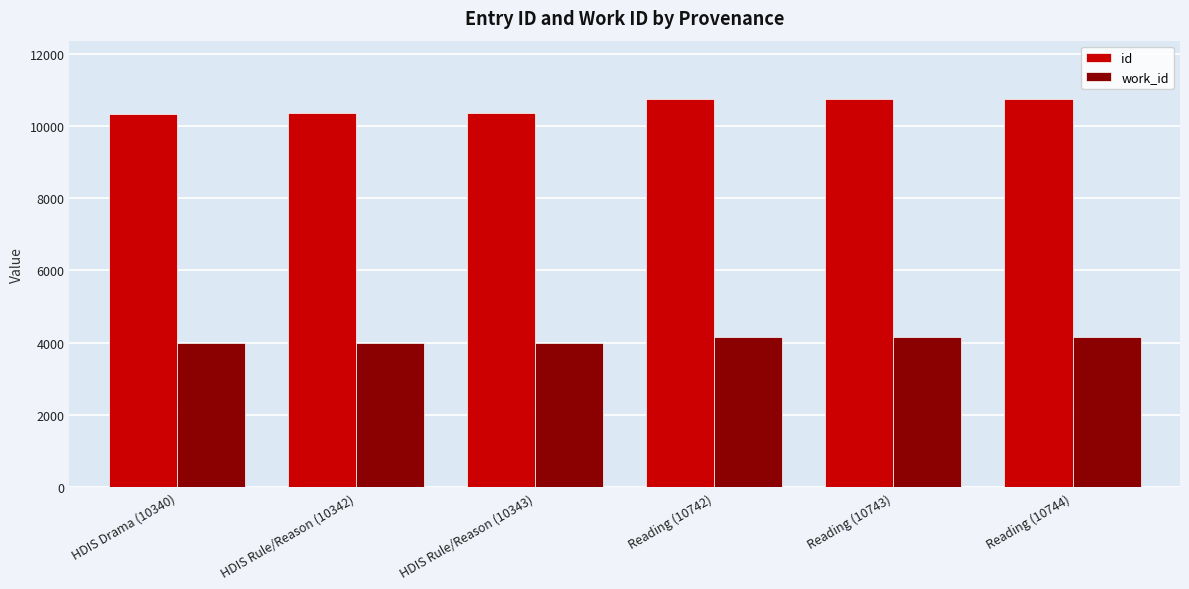

What is the spread (max minus min) of values at Reading (10743)?

6578